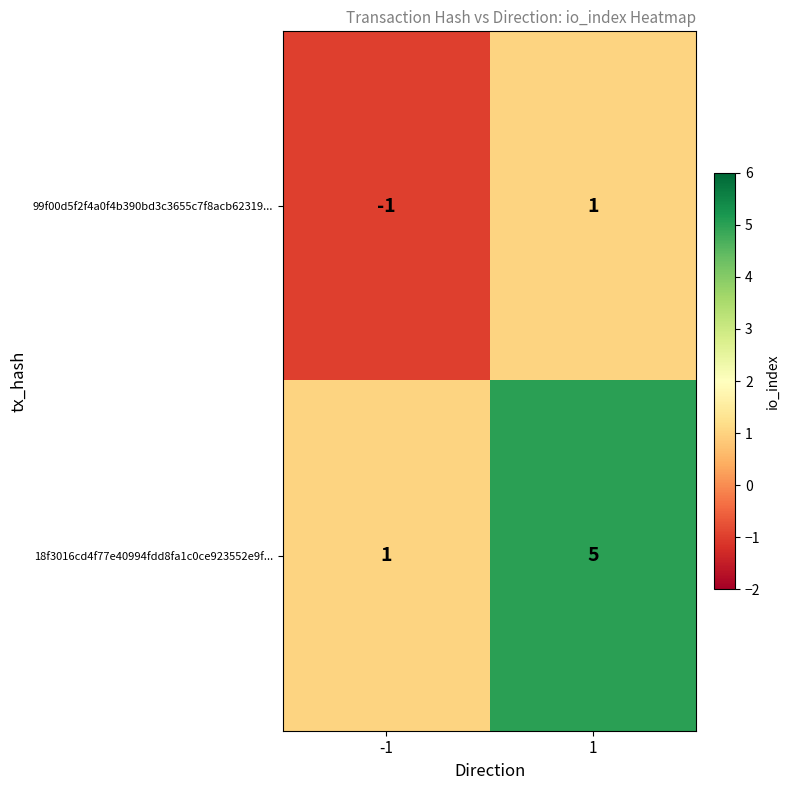

Which label corresponds to the largest value in the chart?

1